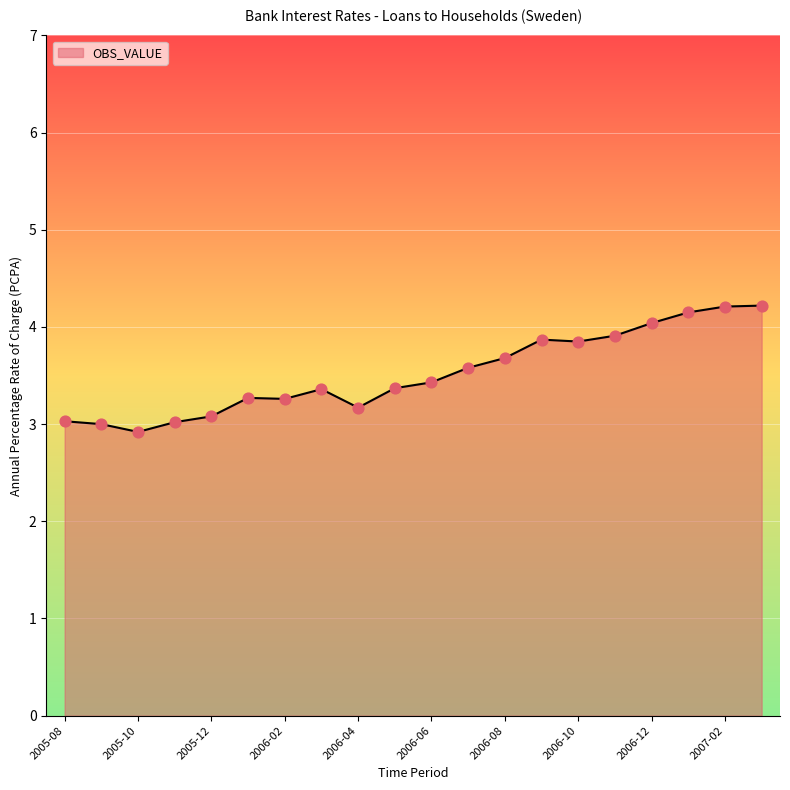

What is the difference between the maximum and minimum values?

1.3